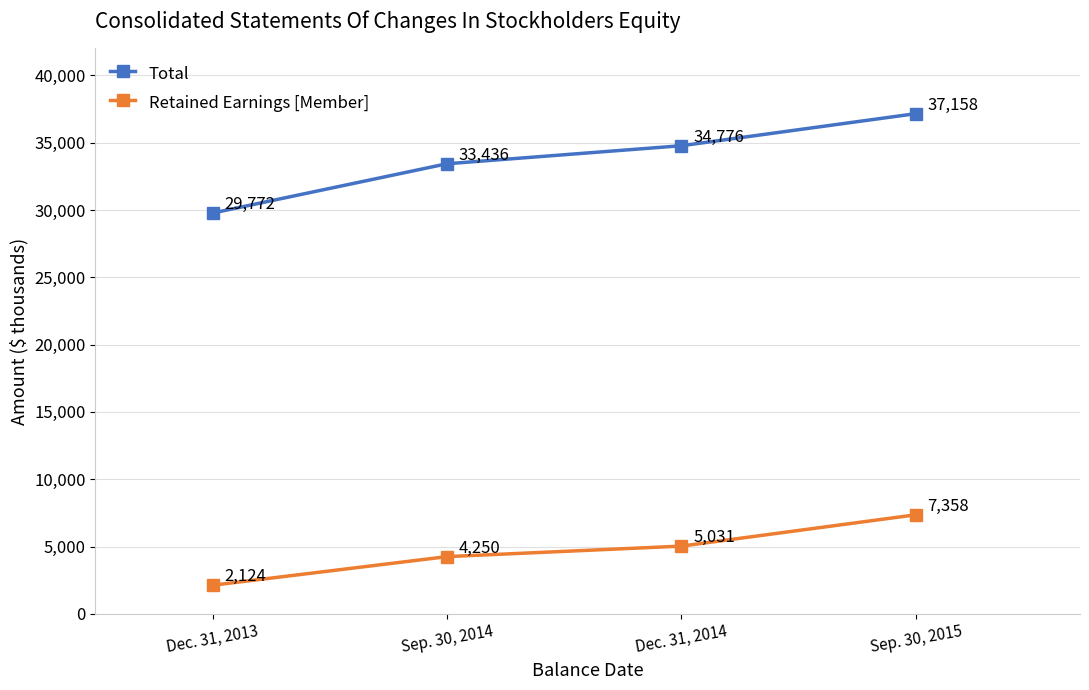

Reading left to right, what are all the values shown in this chart?

Total: 29772	33436	34776	37158
Retained Earnings [Member]: 2124	4250	5031	7358